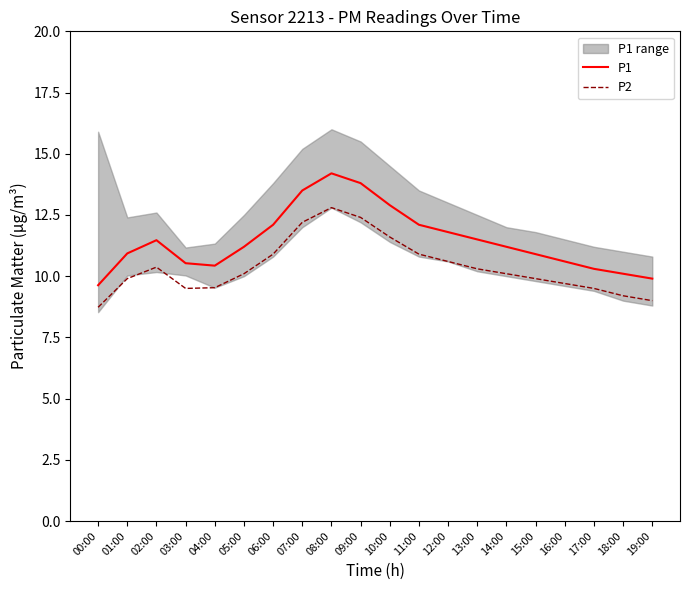

Rank the series at 19:00 from lowest to highest value.

P2, P1